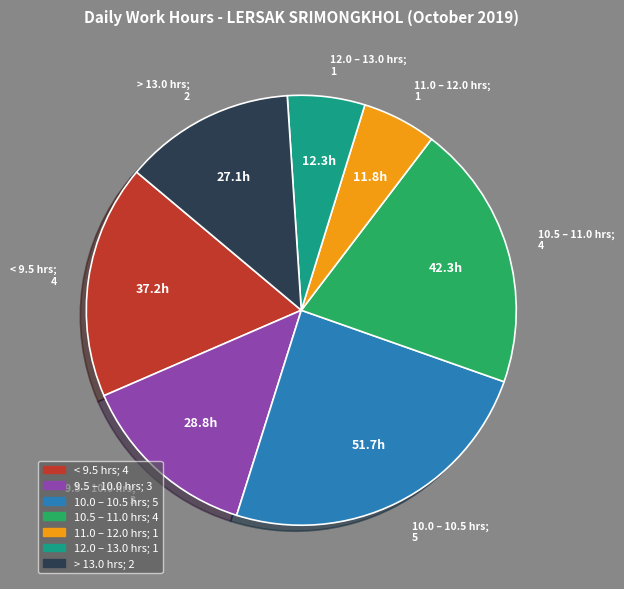

Does any single category account for the majority?

No